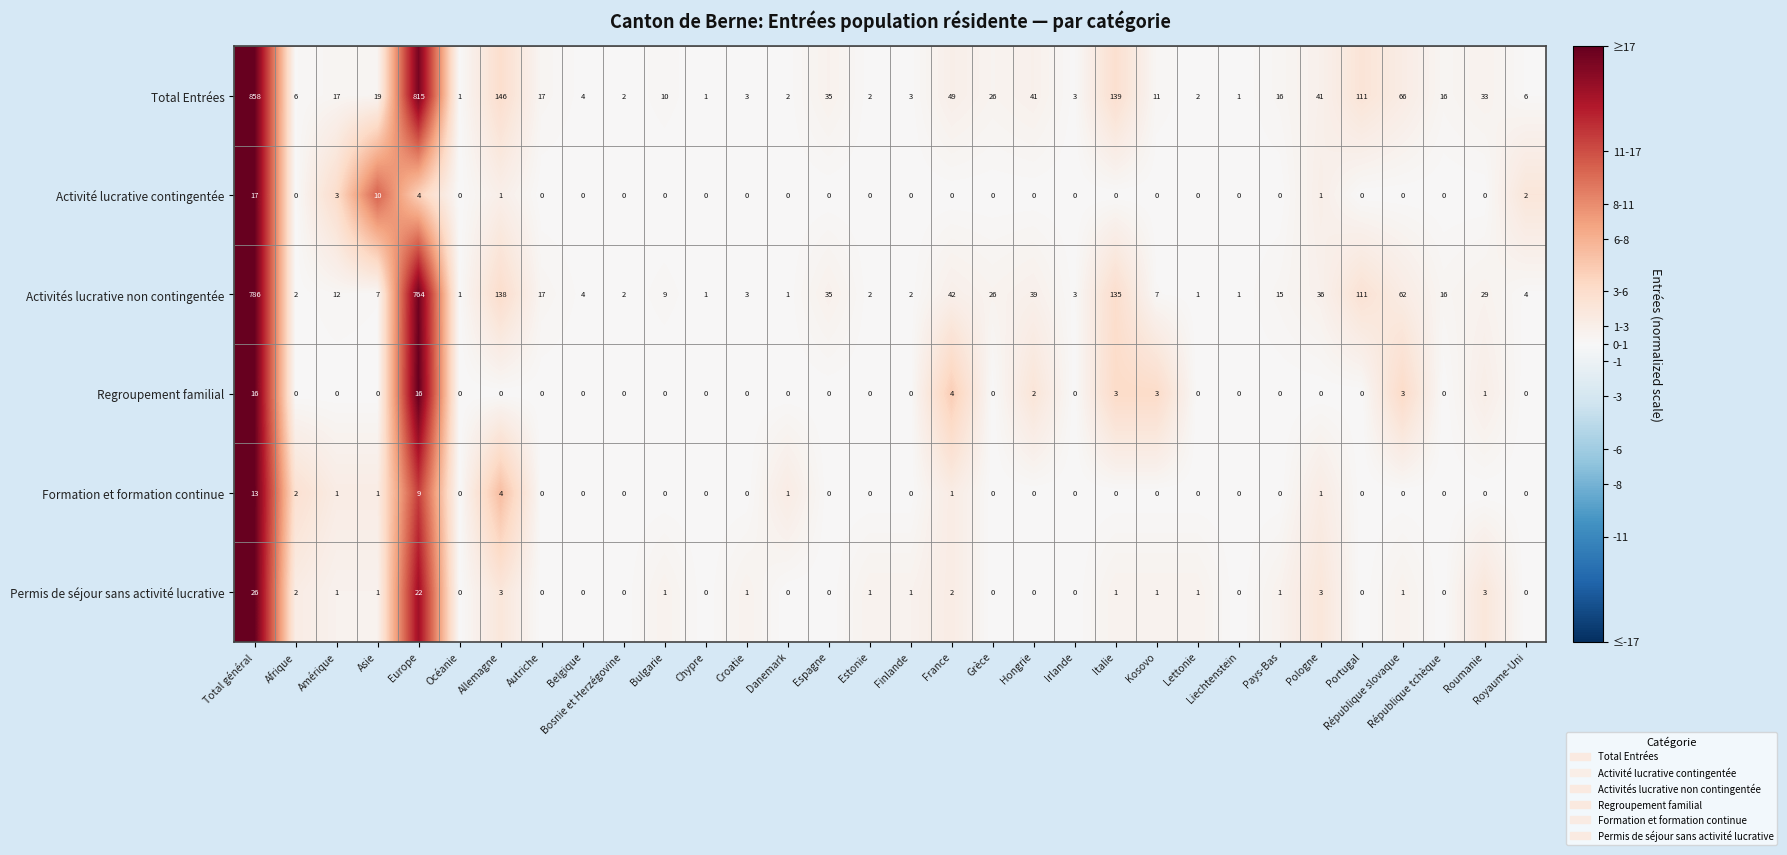

Which series has the largest total across all categories?

Total Entrées